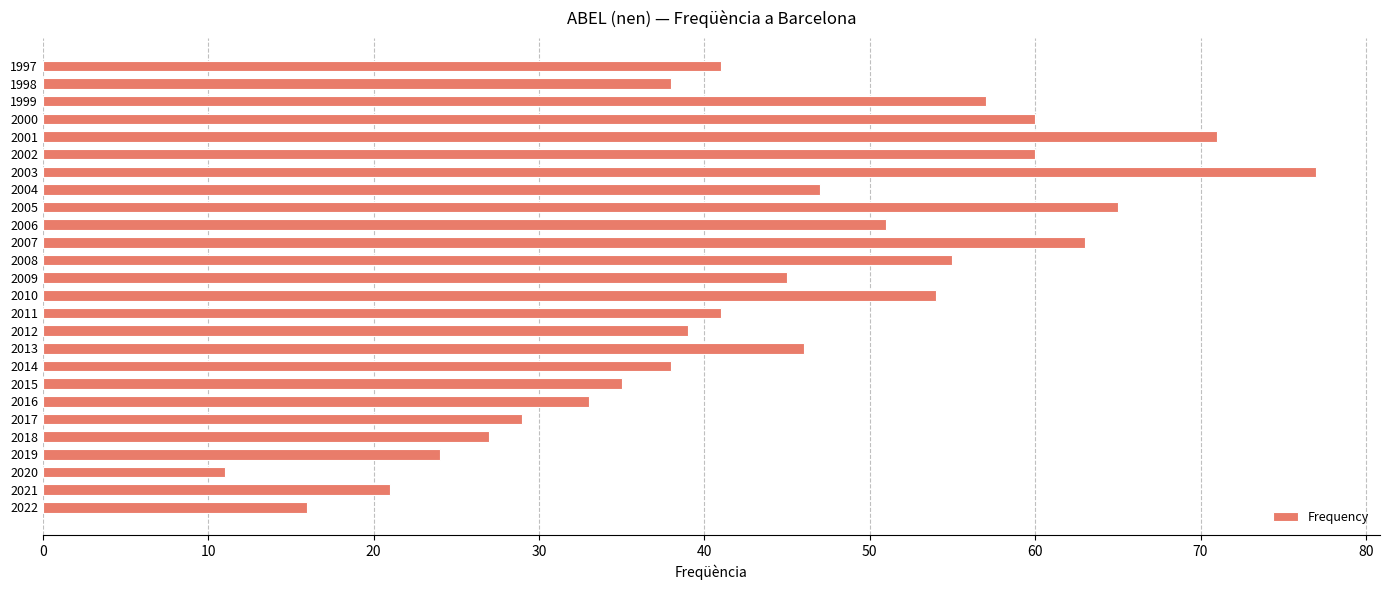

What is the change in value from 2018 to 2016?

+6